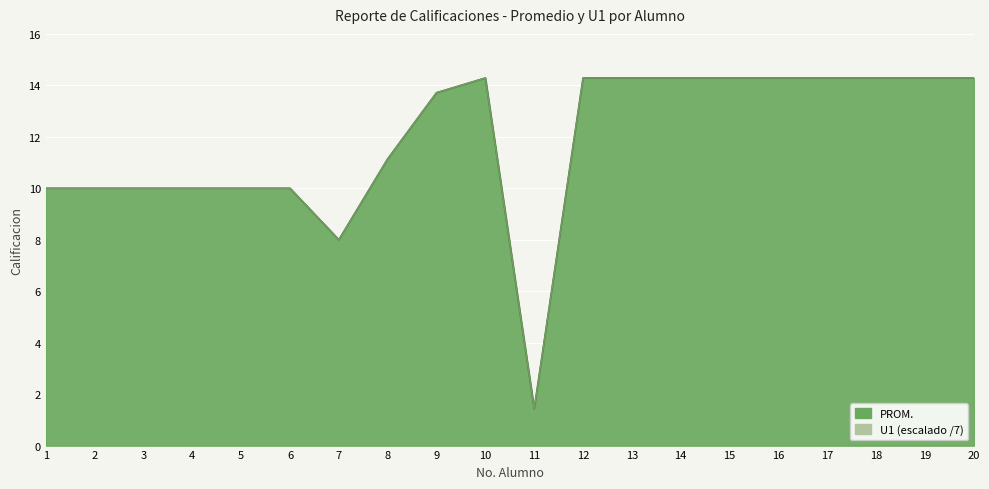

List the series in order of their peak value, lowest first.

PROM., U1